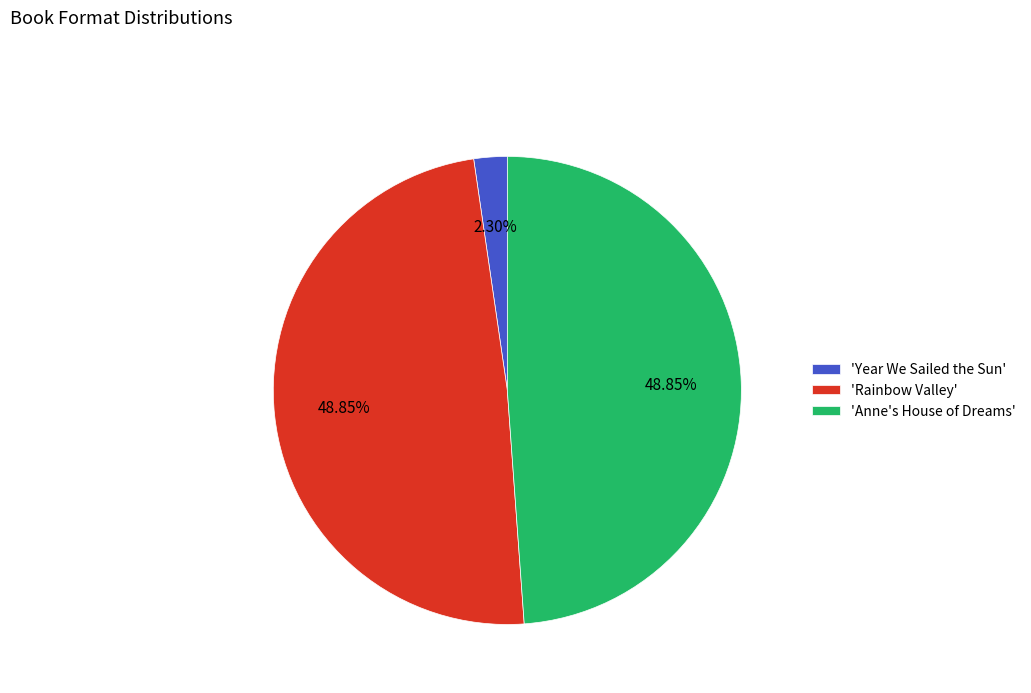

Is there a majority slice in this chart?

No